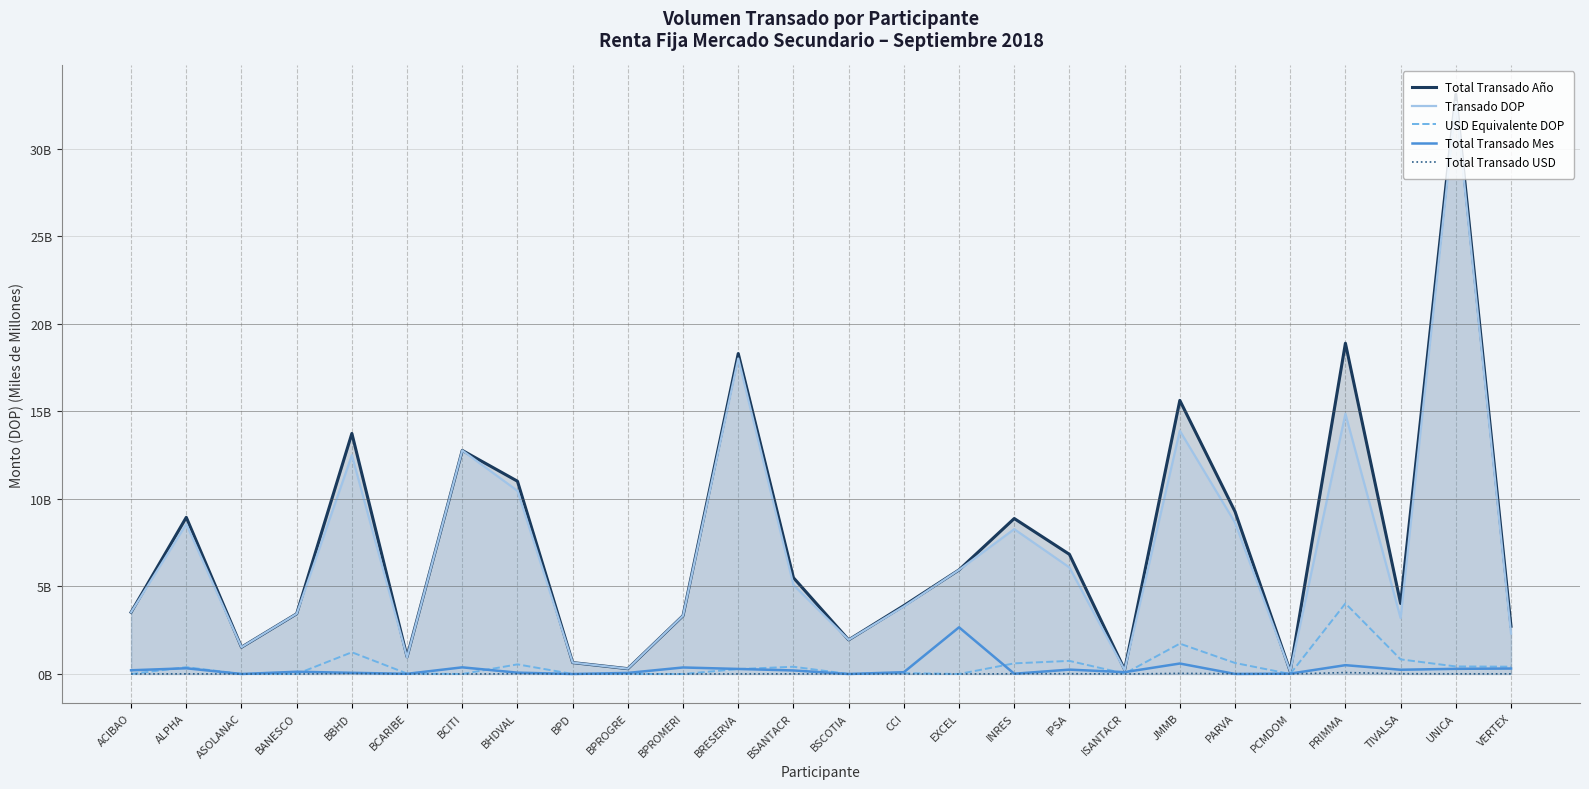

The Total Transado Mes series shows 0.0 at INRES. True or false?

False